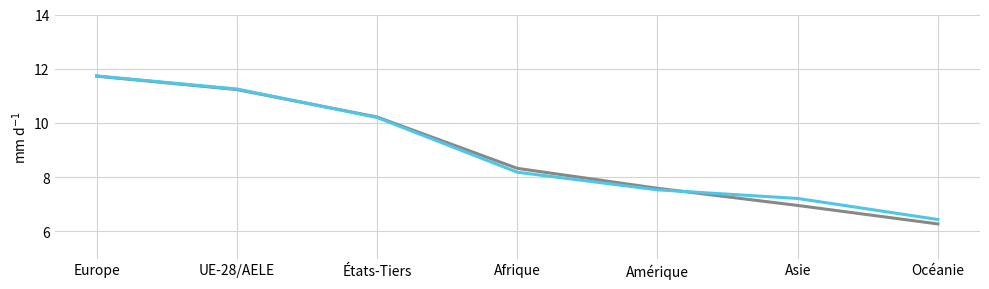

Which label corresponds to the smallest value in the chart?

Océanie